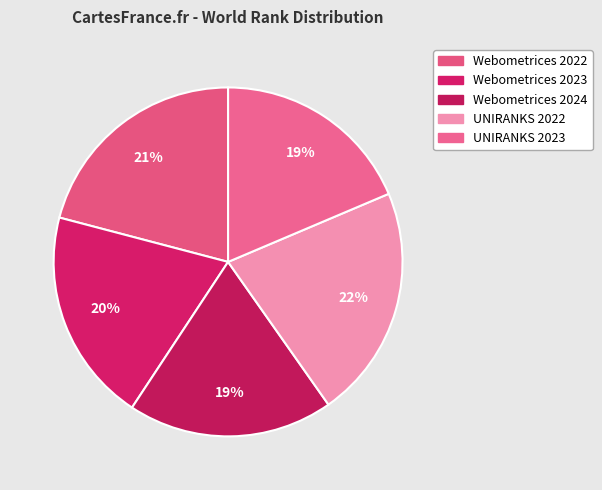

To the nearest percent, what is the combined percentage of Webometrices 2022 and UNIRANKS 2022?

43%